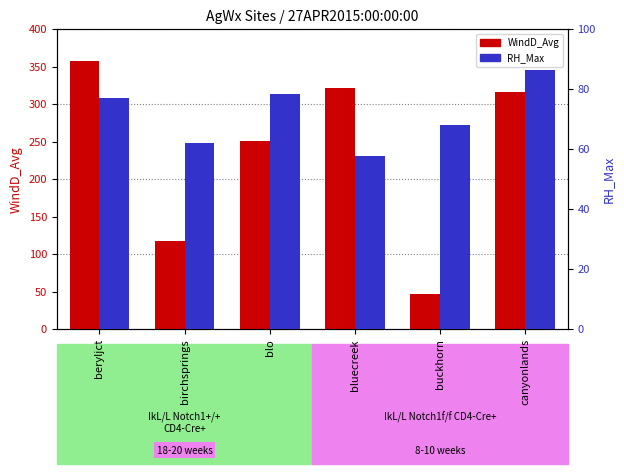

The value of WindD_Avg at birchsprings is 117.5. True or false?

True